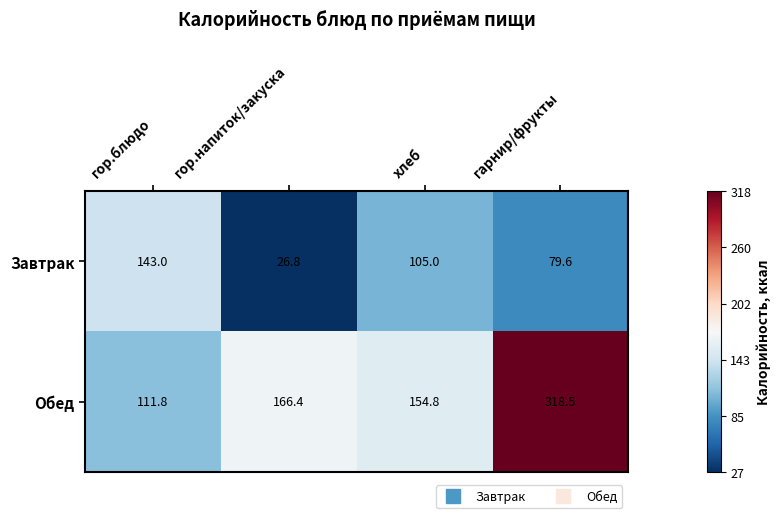

Where does the Обед series first go above 166?

гор.напиток/закуска